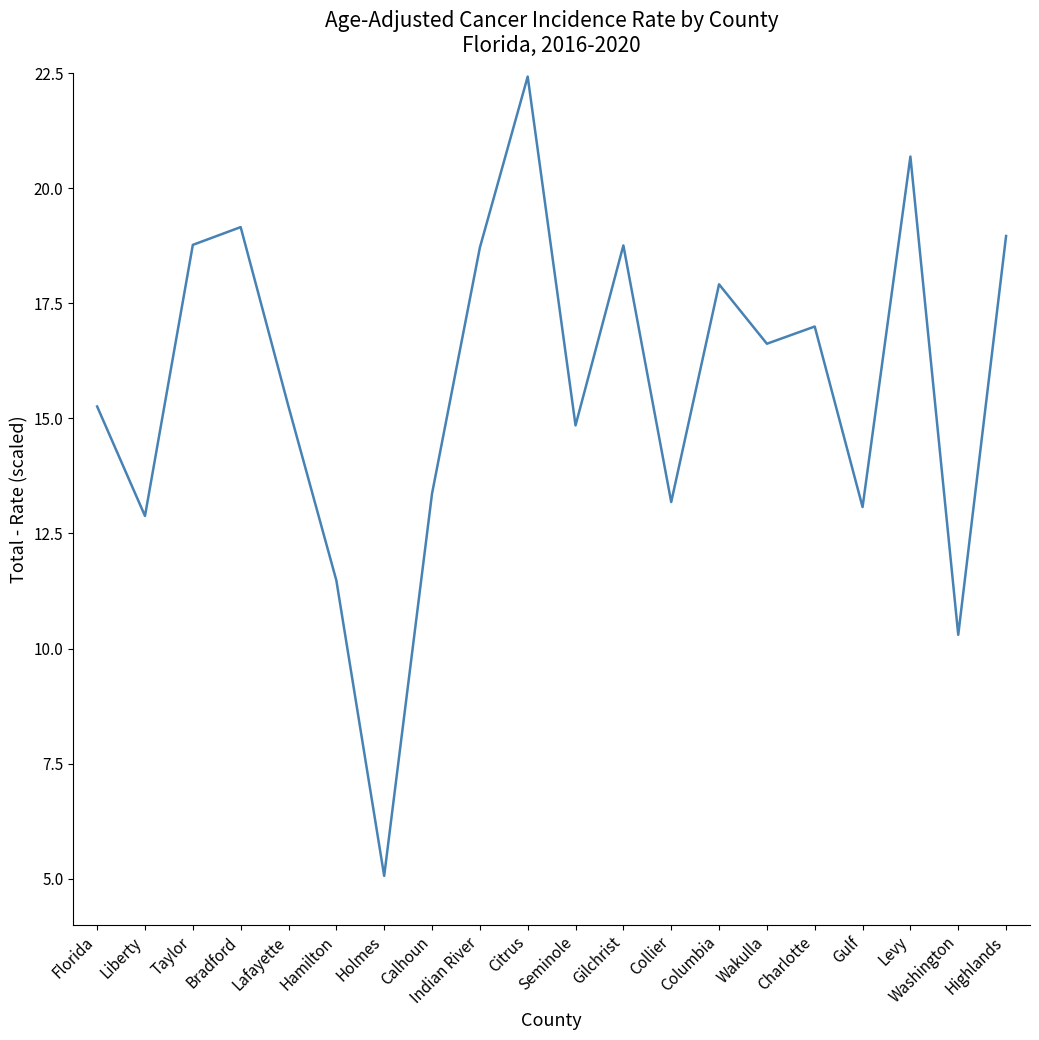

What position from the left is Charlotte?

16